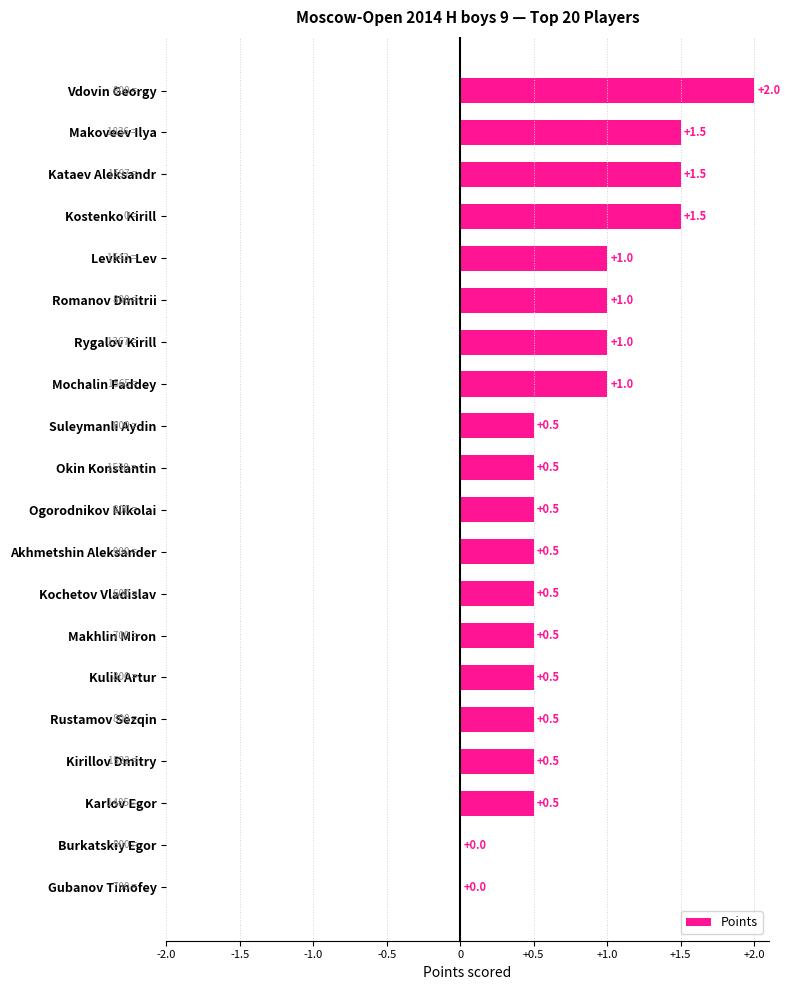

Count the number of categories in the chart.

20